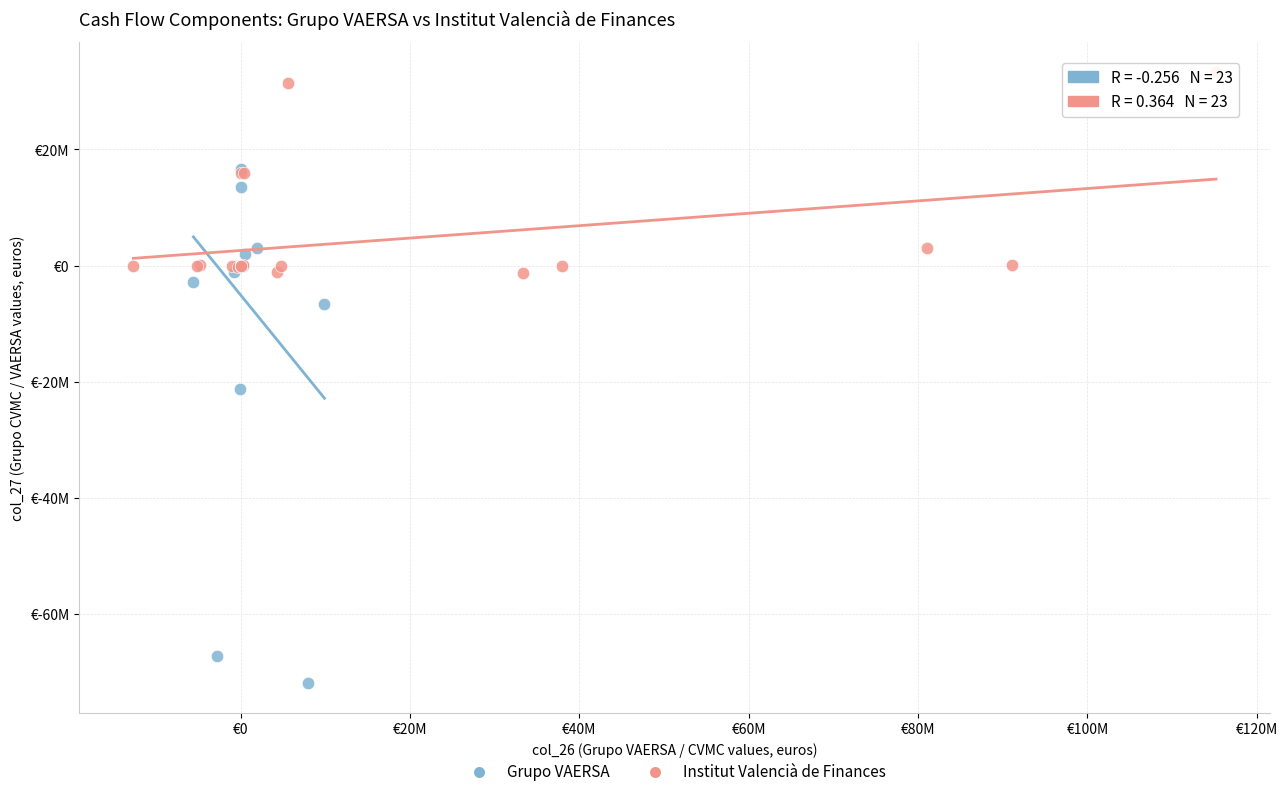

Which series reaches the minimum Y coordinate?

Grupo VAERSA